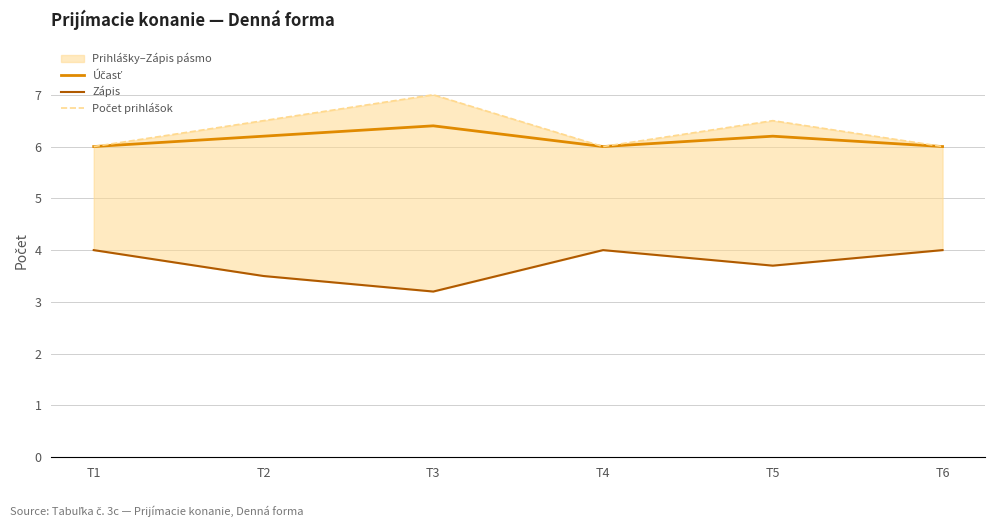

At which category is the sum across all series the highest?

T3